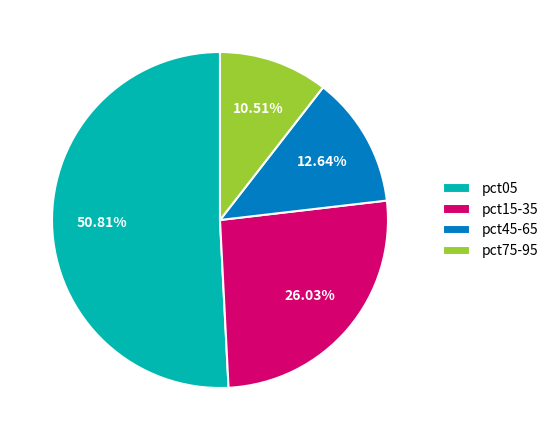

Is there a majority slice in this chart?

Yes